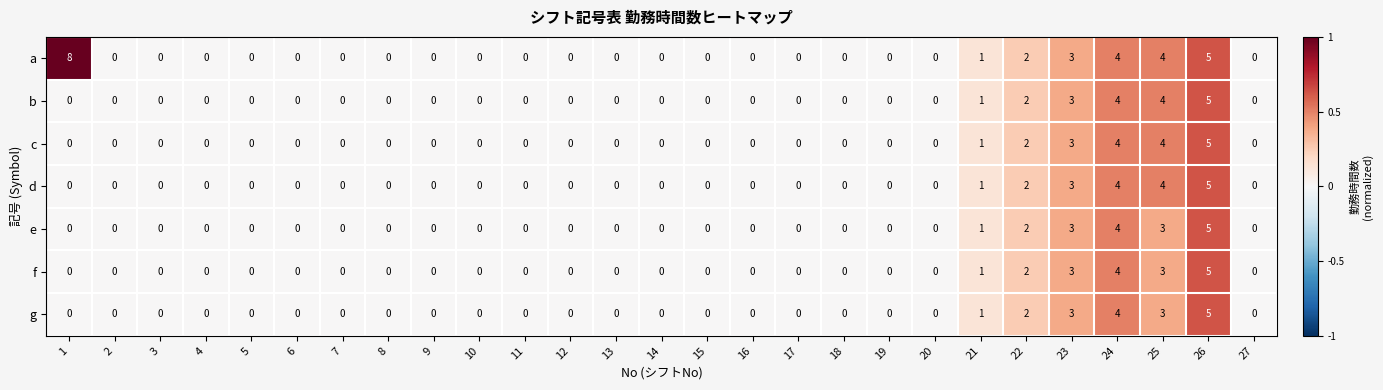

The value of f at 12 is -2. True or false?

False